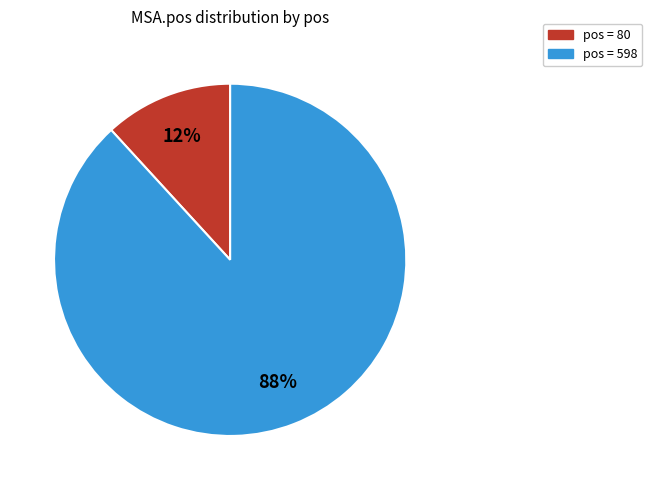

To the nearest percent, what is the difference between the largest and smallest slice percentages?

76%